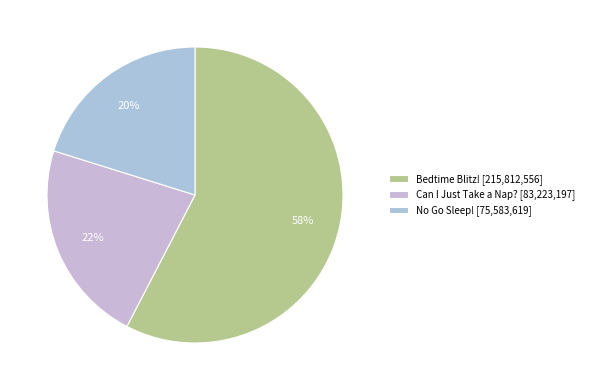

To the nearest percent, what percentage of the pie is No Go Sleep!?

20%